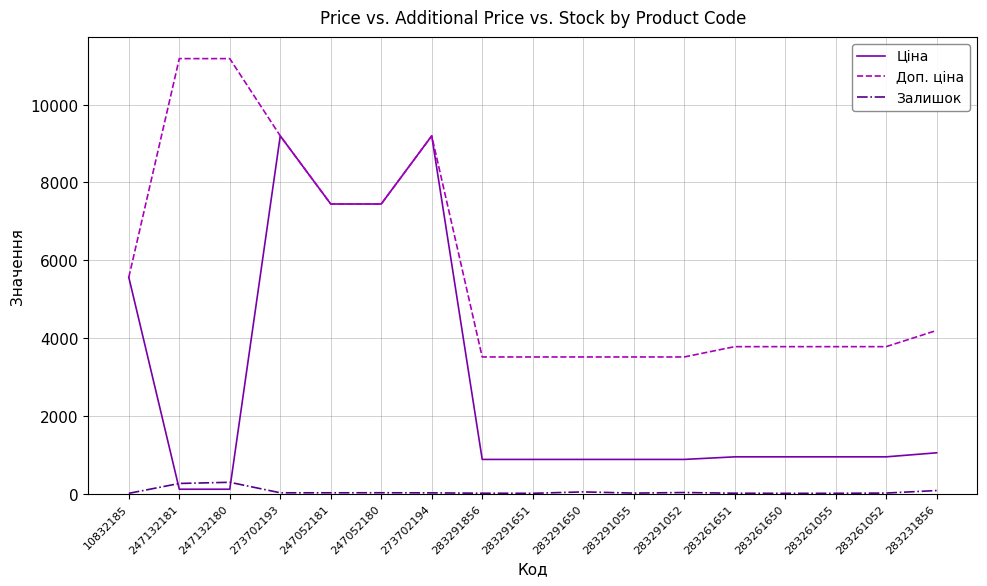

Is it true that Доп. ціна equals 15196.5 at 247132181?

False